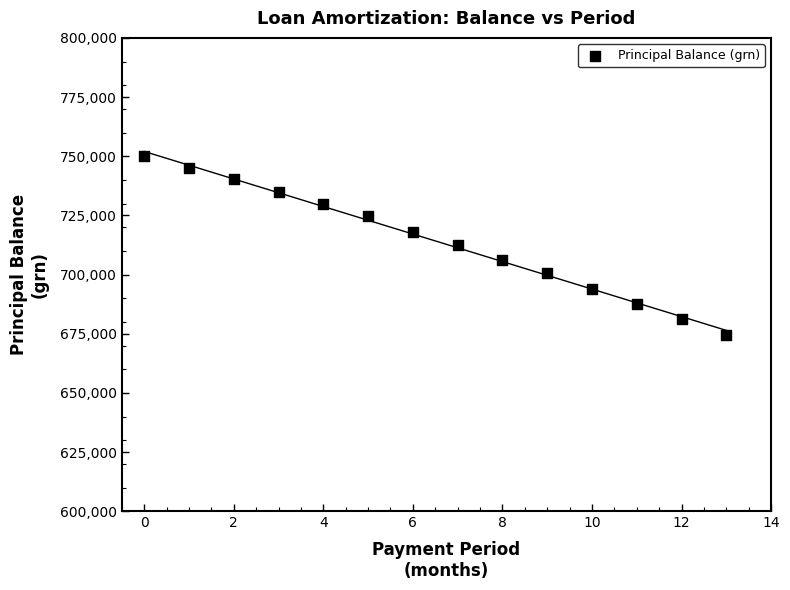

What is the range of Y values (max minus min)?

75741.8